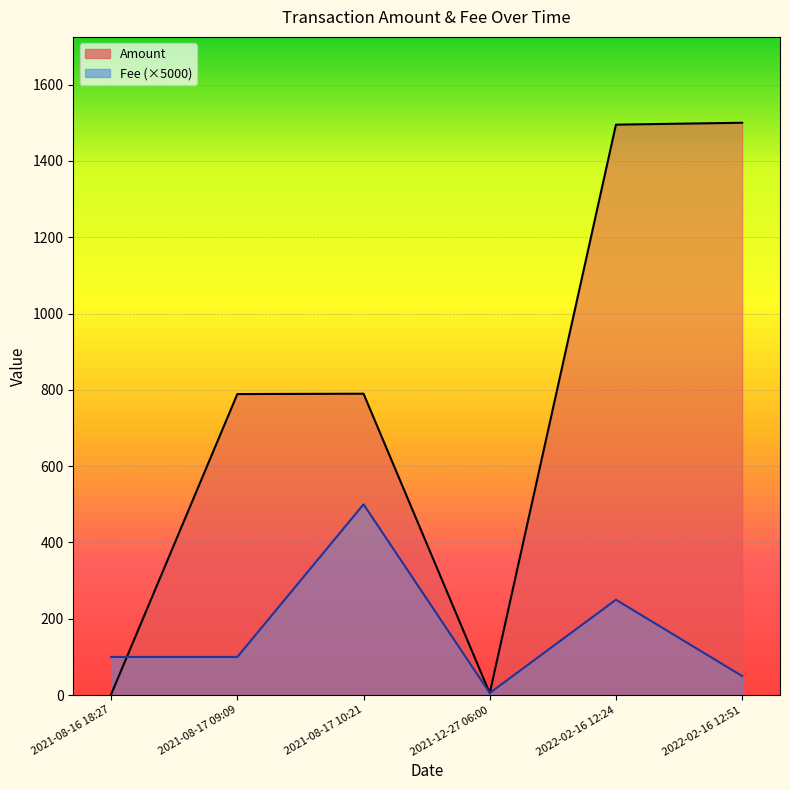

What are all the series names shown in the legend?

Amount, Fee